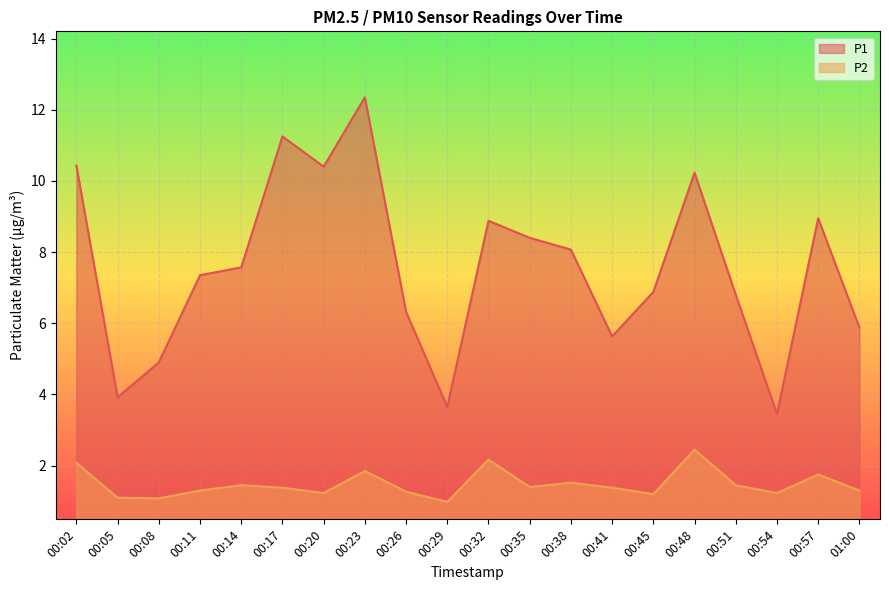

At how many categories does at least one series exceed 2?

20